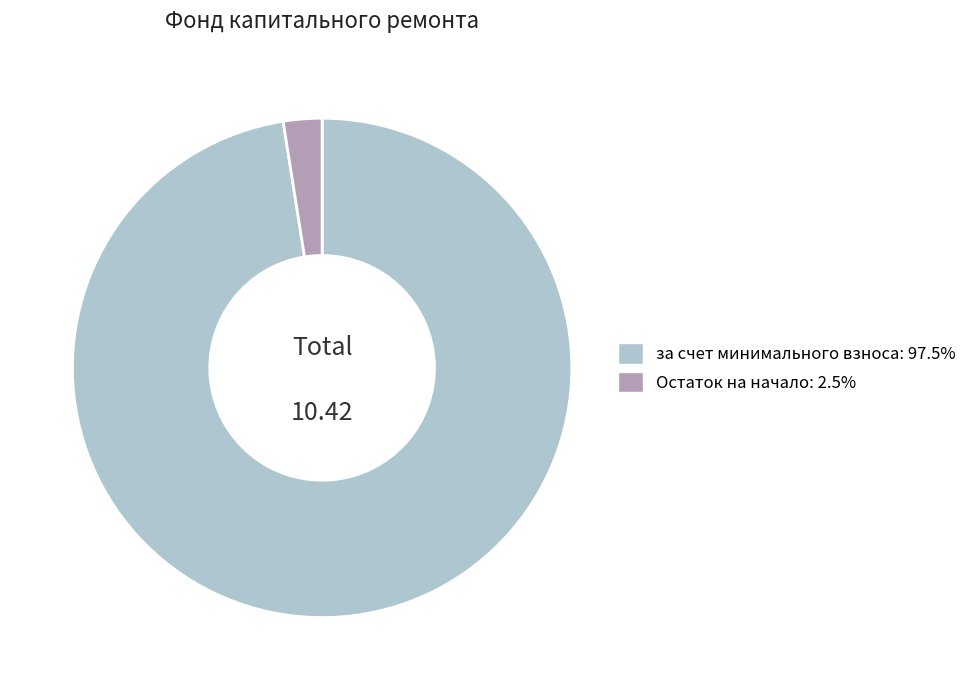

Combined, do Остаток на начало: 2.5% and за счет минимального взноса: 97.5% account for over 50%?

Yes